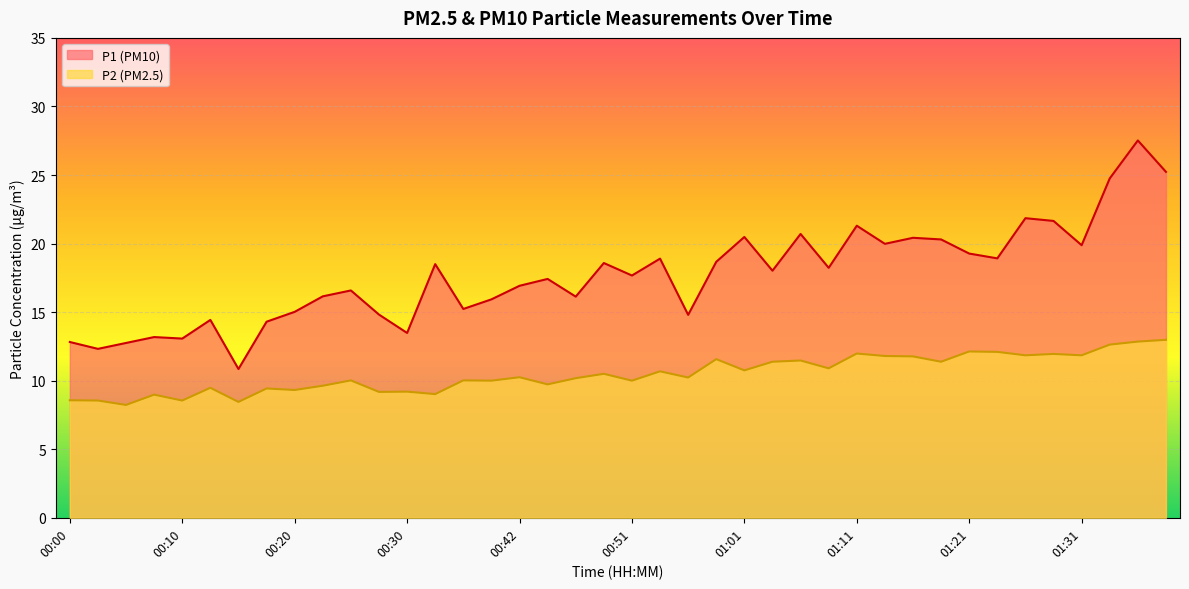

Where does the P1 series first go above 18?

00:32